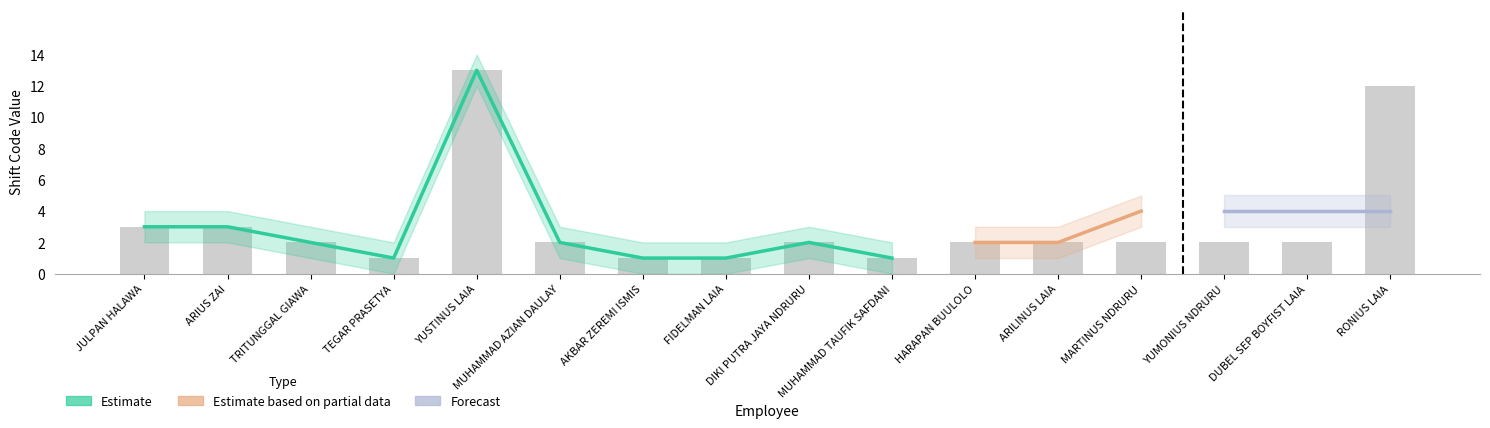

Which series has the largest range (max minus min)?

Estimate